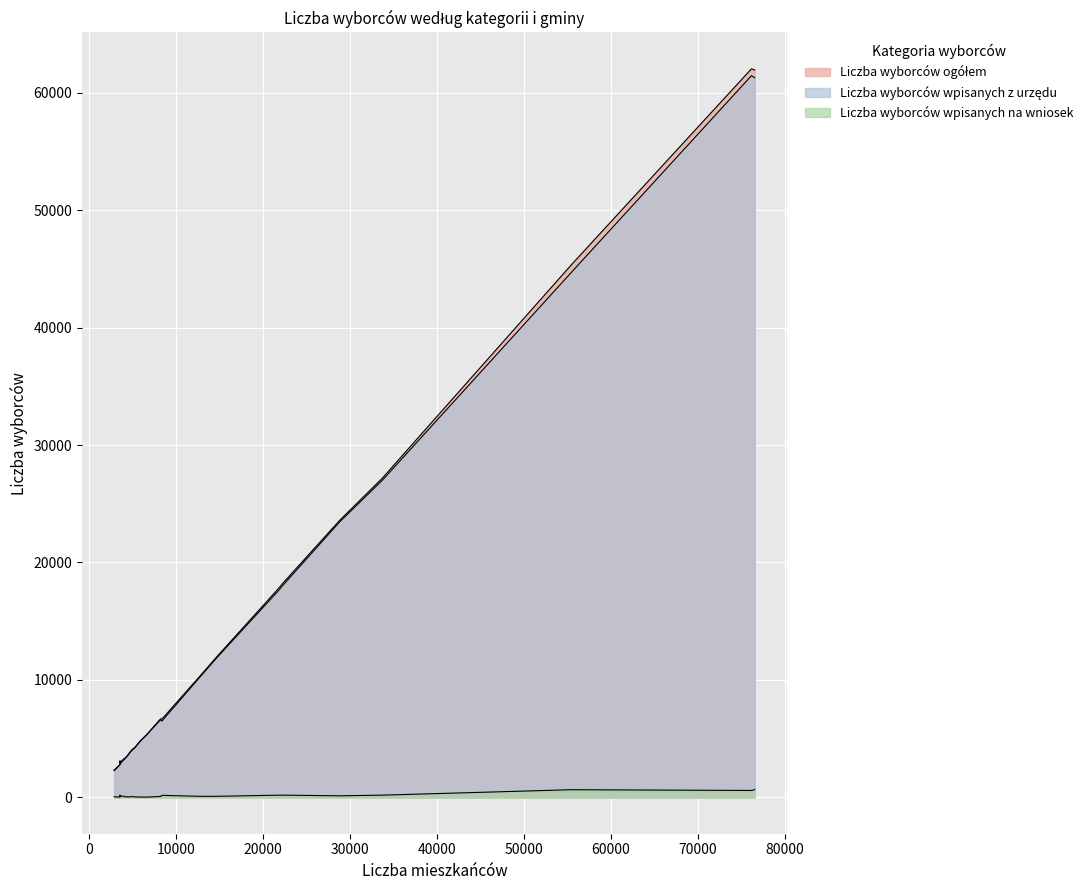

How many data points in Liczba wyborców ogółem are less than 5334?

12